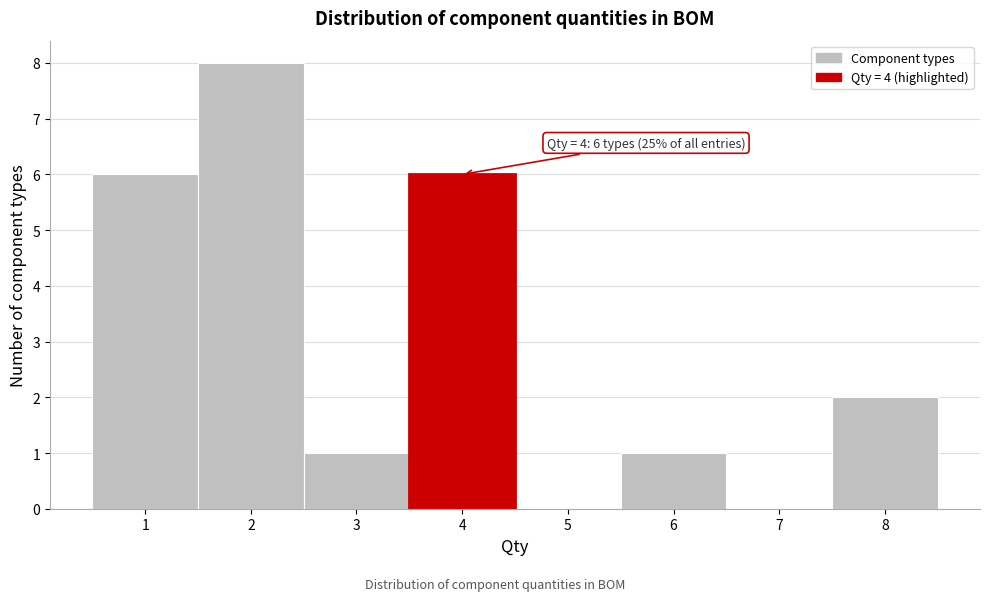

Over which range of the x-axis is the bar tallest?

1.5 to 2.5